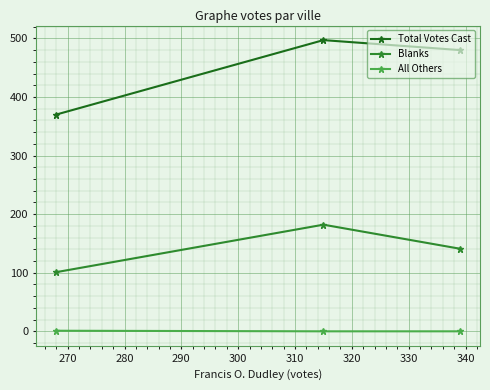

Which series has the largest total across all categories?

Total Votes Cast